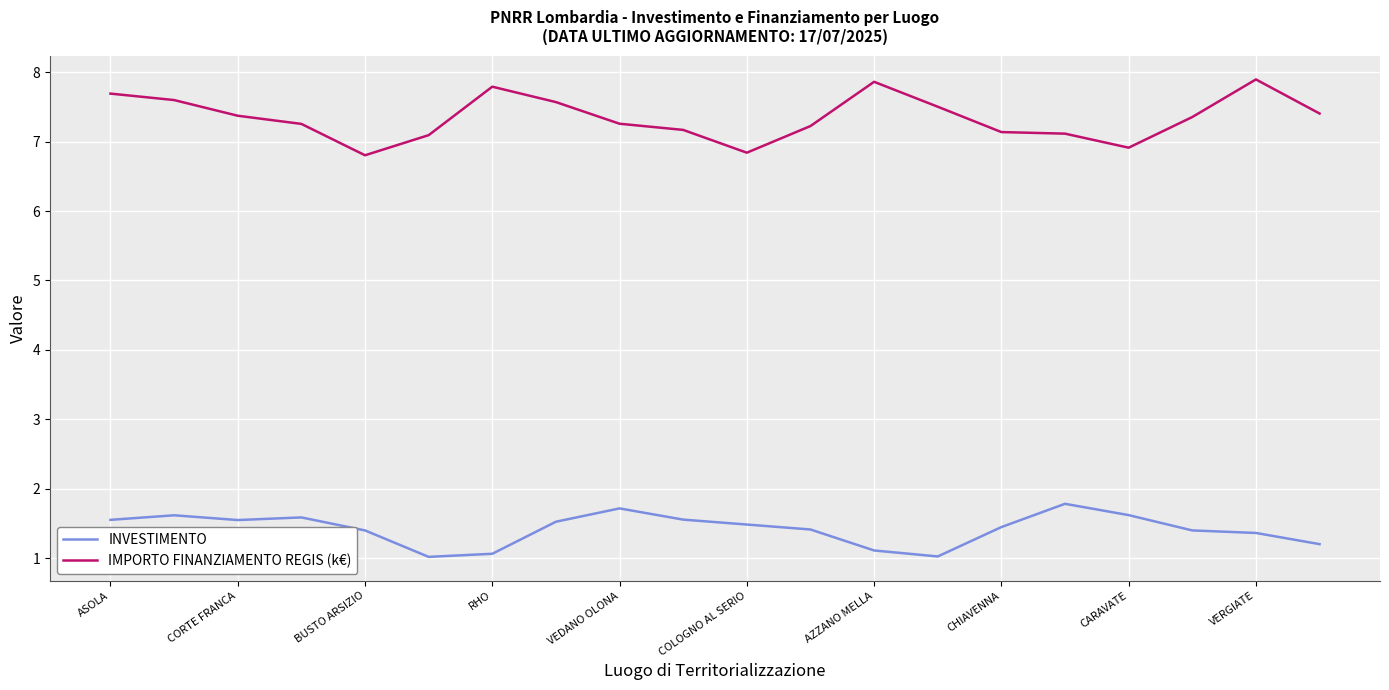

True or false: INVESTIMENTO and IMPORTO FINANZIAMENTO REGIS (k€) cross at least once.

False